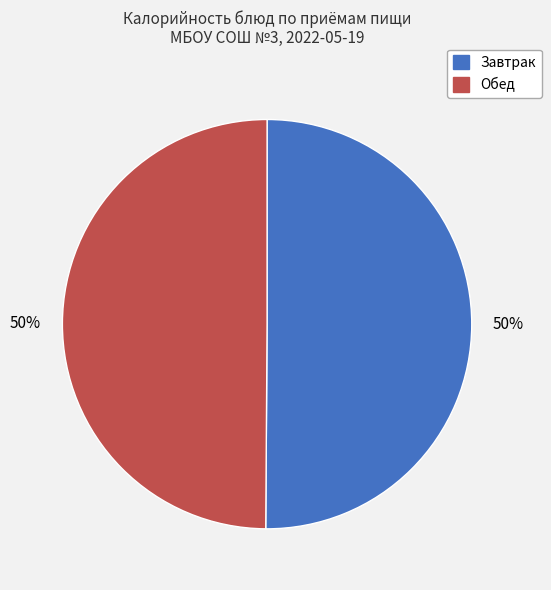

The Обед slice represents 58% of the pie. True or false?

False